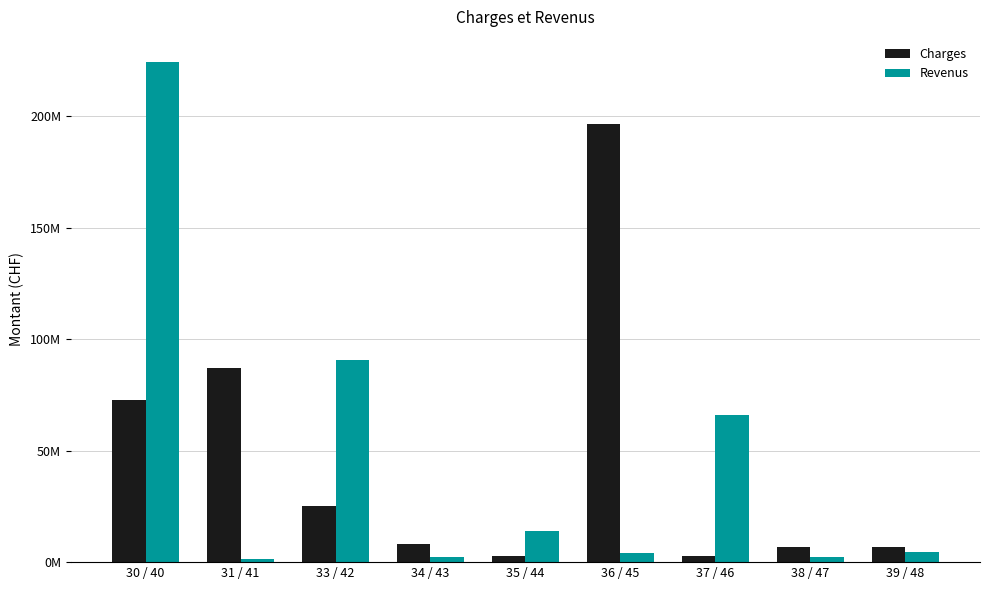

Reading right to left, extract all data points from this chart.

Charges: 39 / 48=6706821.9	38 / 47=6661203.8	37 / 46=2688304.3	36 / 45=196494126.7	35 / 44=2809245.7	34 / 43=8237138.9	33 / 42=25063351.1	31 / 41=86997835.0	30 / 40=72750465.8
Revenus: 39 / 48=4457240.2	38 / 47=2342384.3	37 / 46=66093642.6	36 / 45=4005363.8	35 / 44=14057802.5	34 / 43=2316555.2	33 / 42=90551826.1	31 / 41=1218755.6	30 / 40=224239356.3